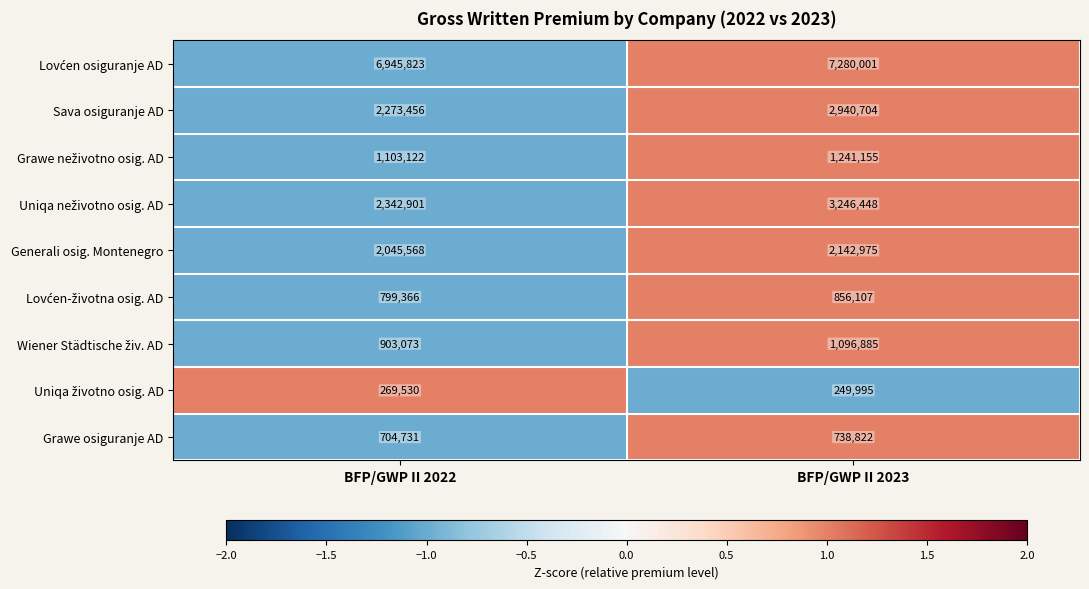

The Generali osig. Montenegro series shows 2045568 at BFP/GWP II 2022. True or false?

True